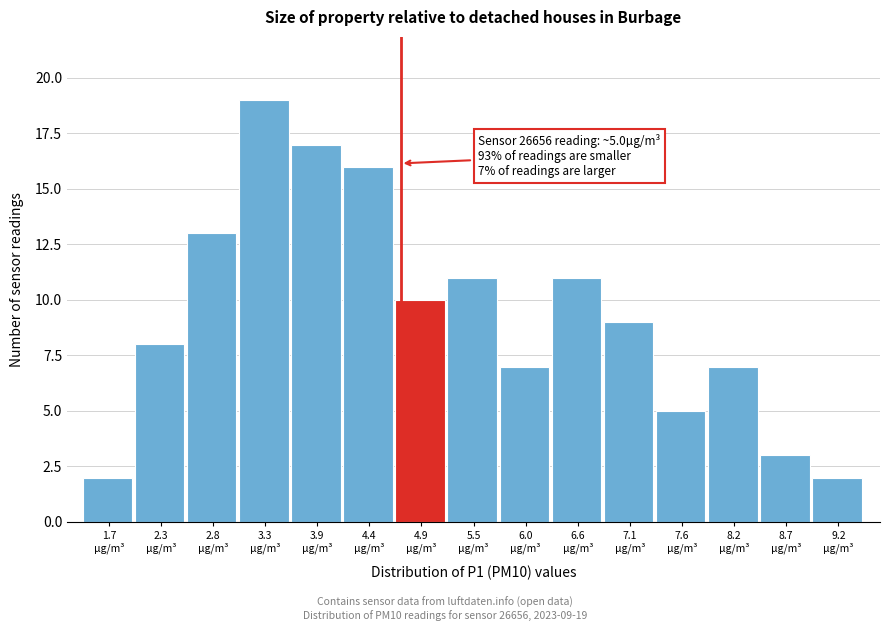

Reading right to left, extract all data points from this chart.

2	3	7	5	9	11	7	11	10	16	17	19	13	8	2